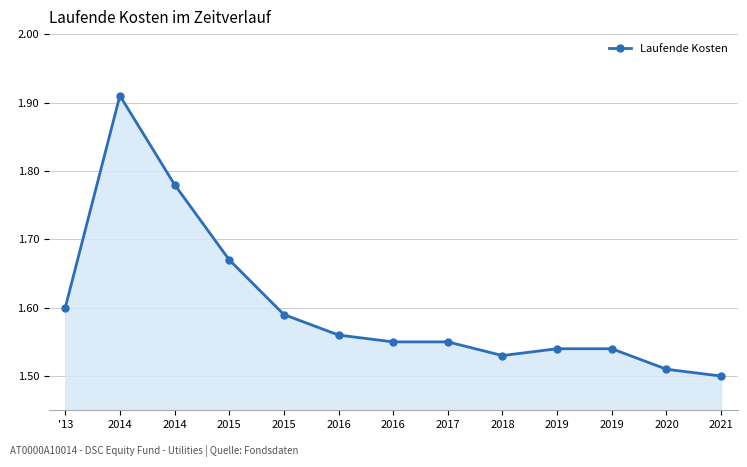

How many series are shown in this chart?

1